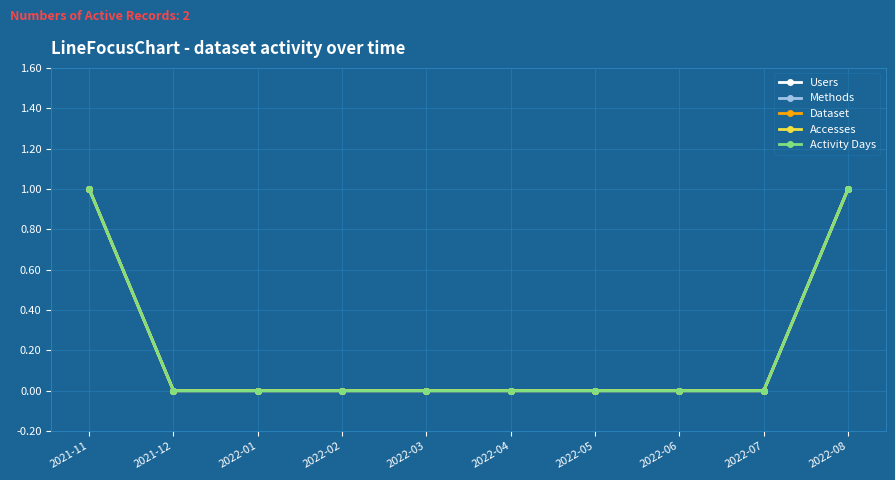

Which series has the widest spread of values?

Users